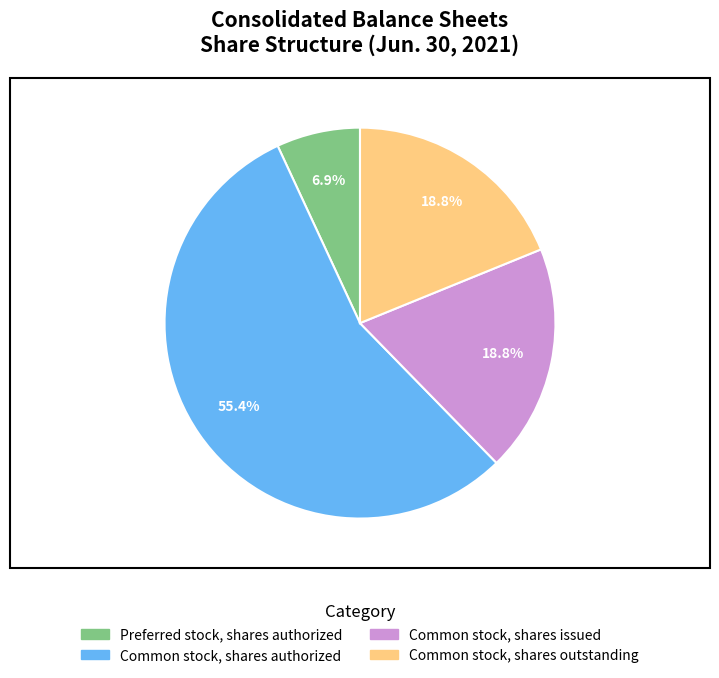

Is there any slice that represents more than half of the pie?

Yes